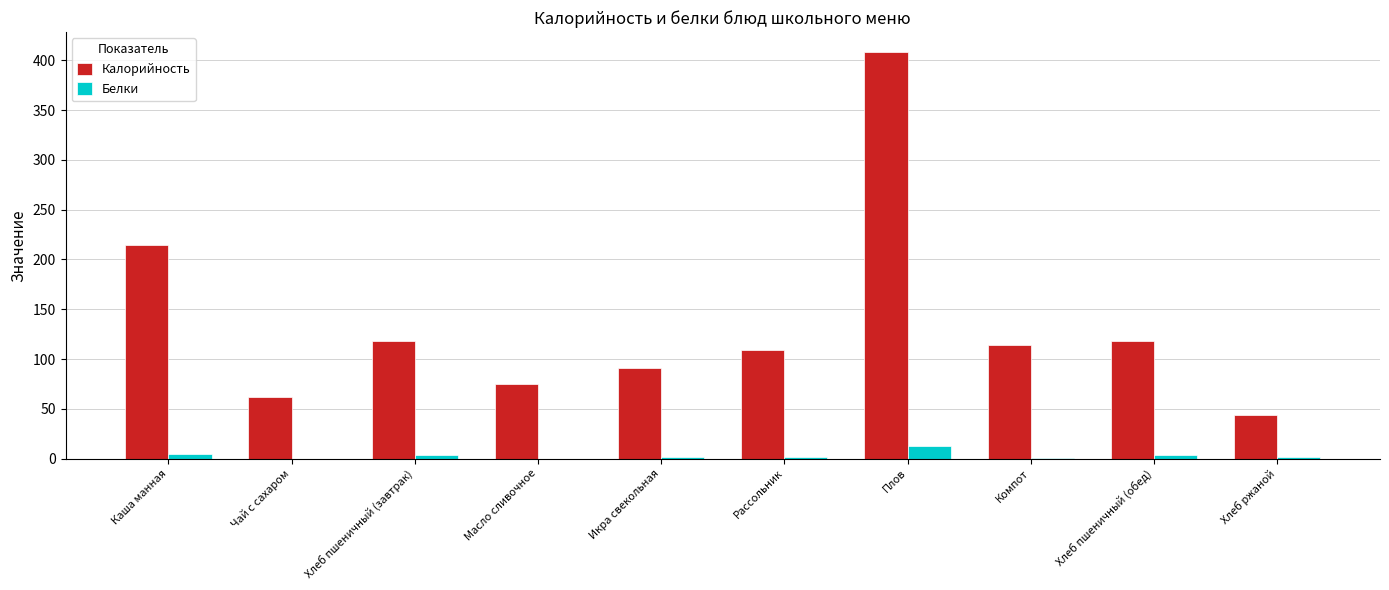

How many groups of bars are there?

10